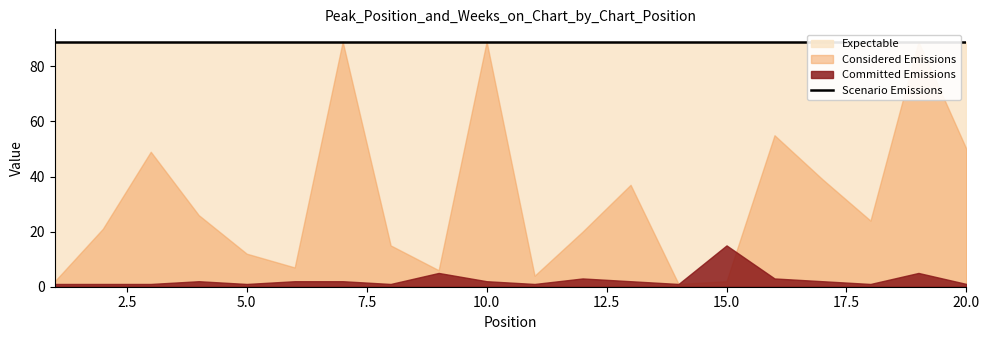

How many lines are shown in the chart?

3